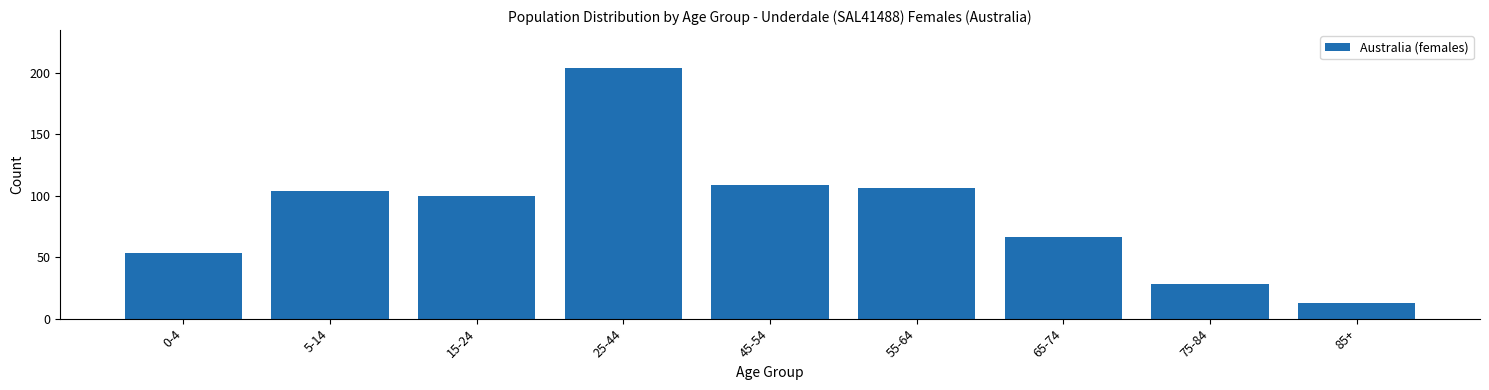

Reading left to right, list all the values displayed in this chart.

53	104	100	204	109	106	66	28	13